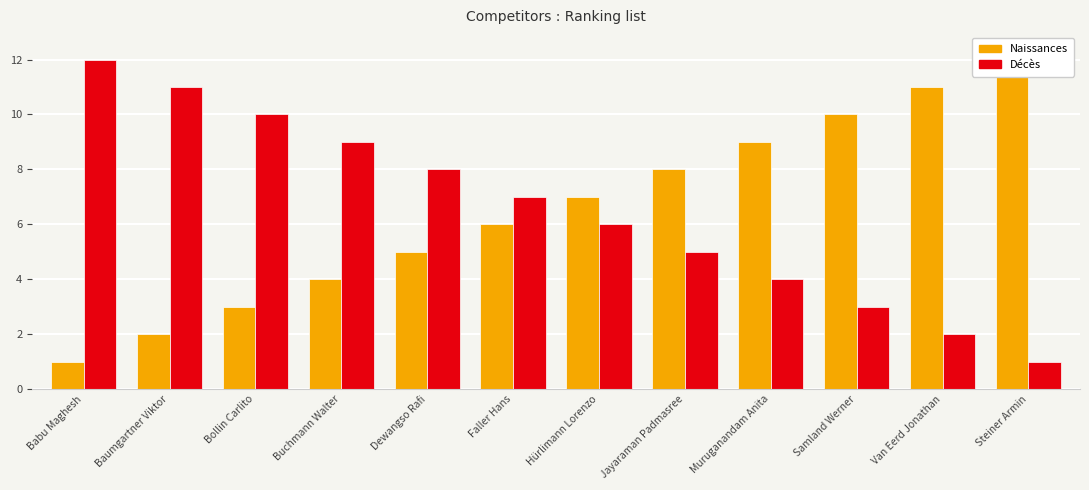

What is the sum of the Naissances values at Dewangso Rafi and Jayaraman Padmasree?

13